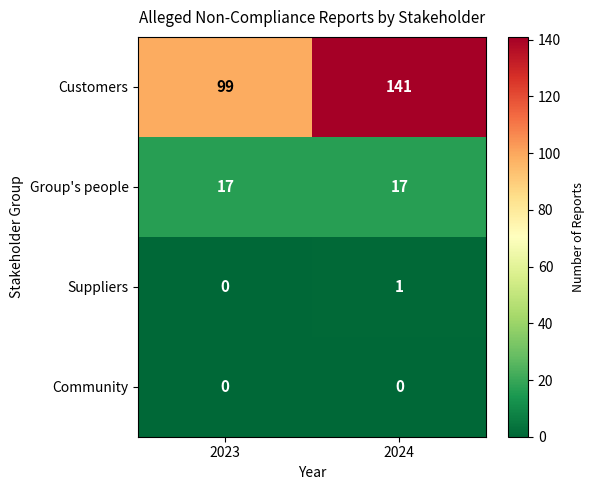

What is the greatest value displayed?

141